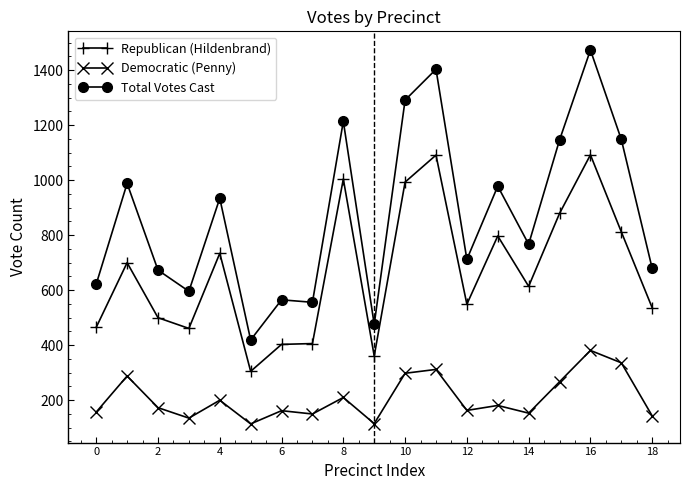

True or false: Republican (Hildenbrand) and Total Votes Cast cross at least once.

False